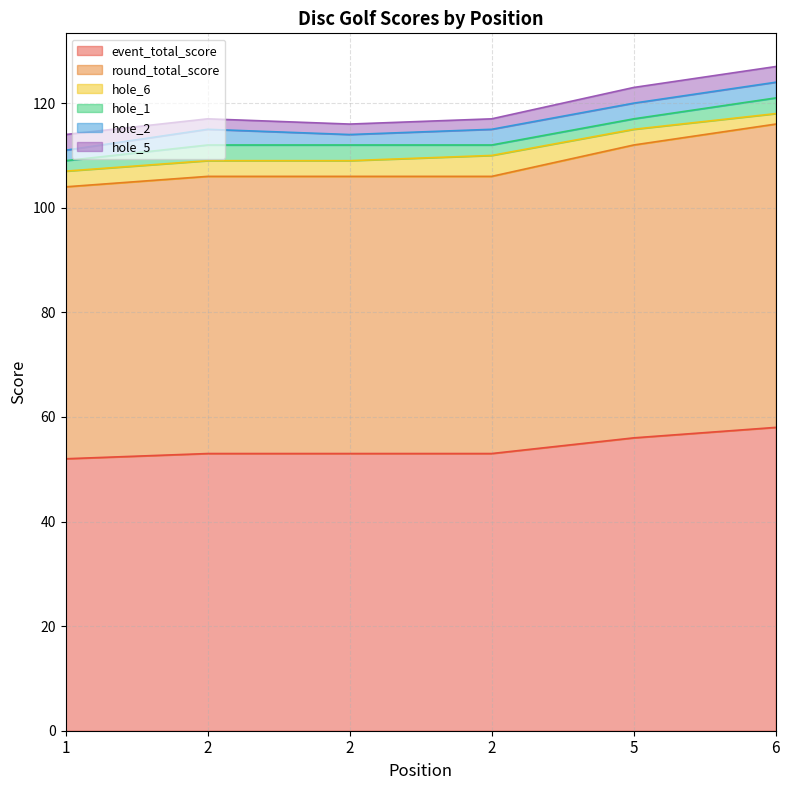

What are all the series names shown in the legend?

event_total_score, round_total_score, hole_6, hole_1, hole_2, hole_5